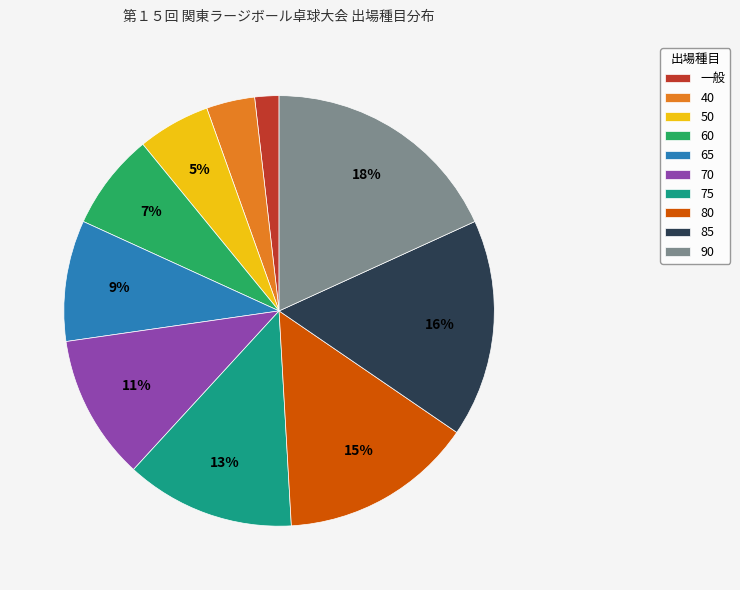

The 85 slice represents 31% of the pie. True or false?

False